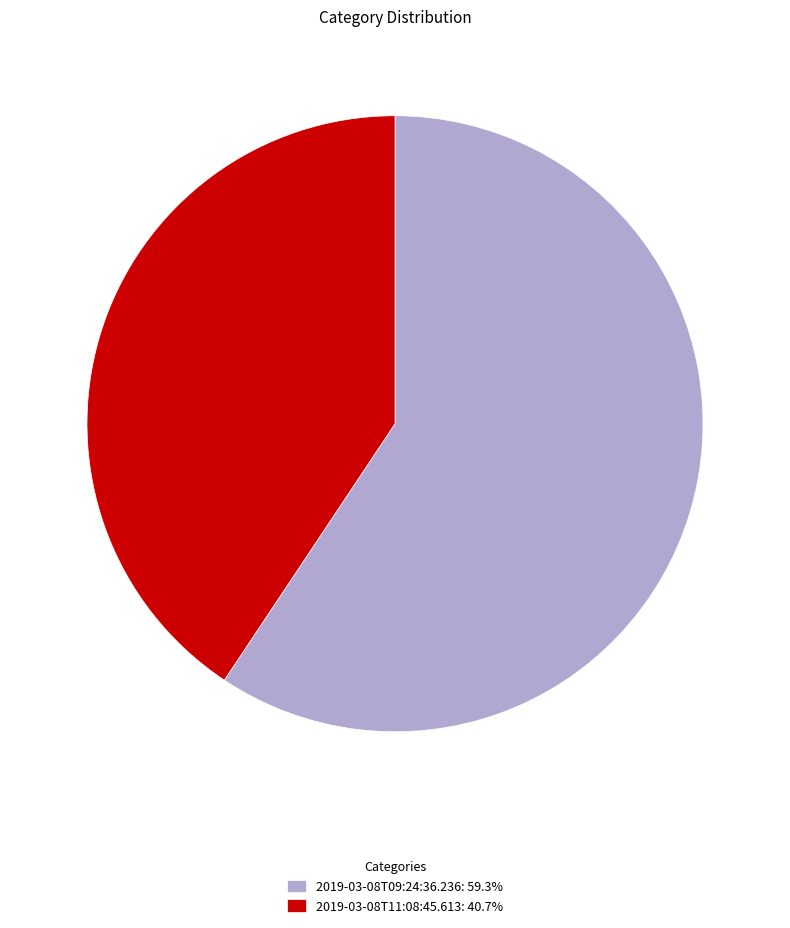

What is the ratio of the value at 2019-03-08T11:08:45.613: 40.7% to the value at 2019-03-08T09:24:36.236: 59.3%?

0.7